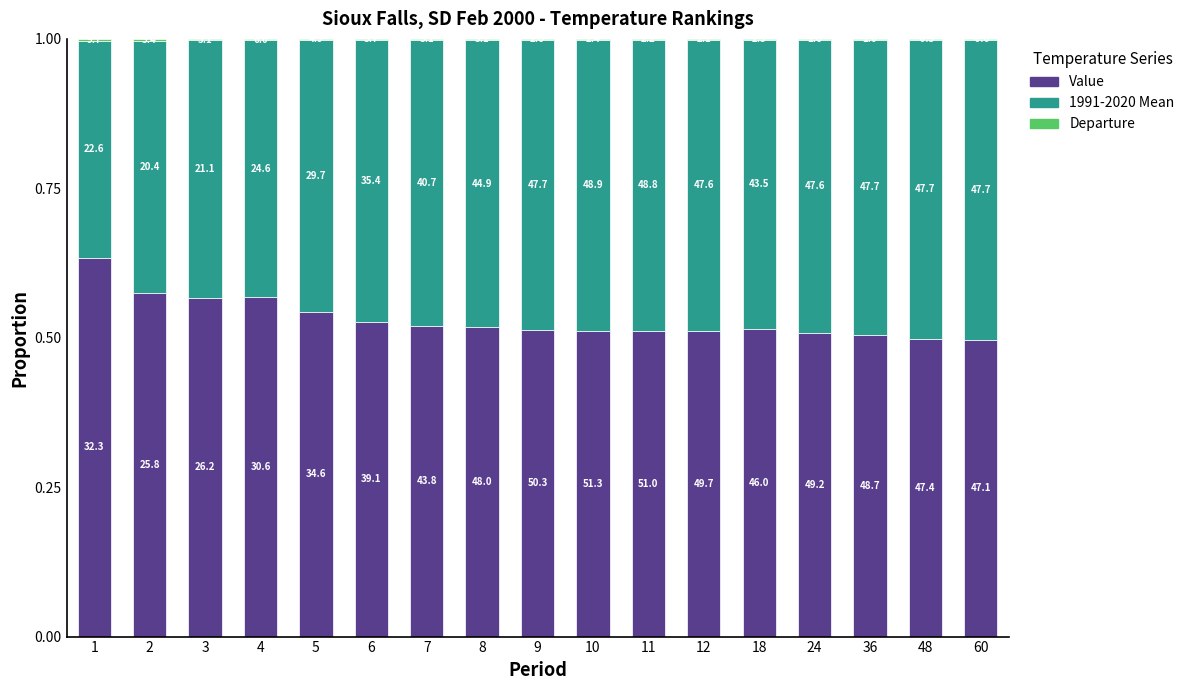

Does the chart contain stacked bars?

Yes